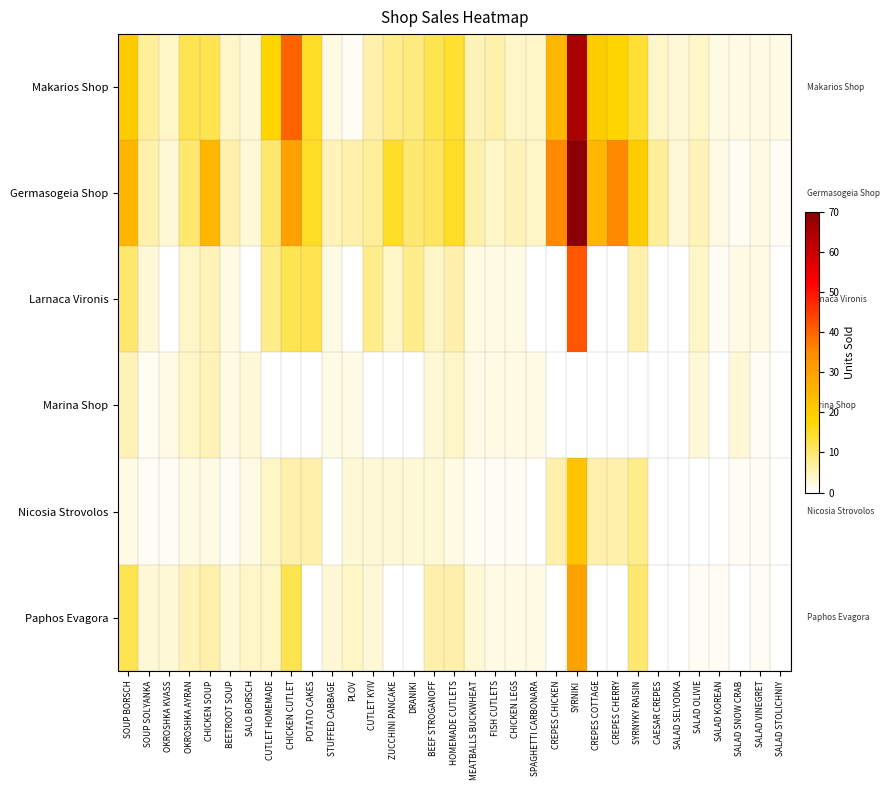

What is the maximum value shown in the chart?

70